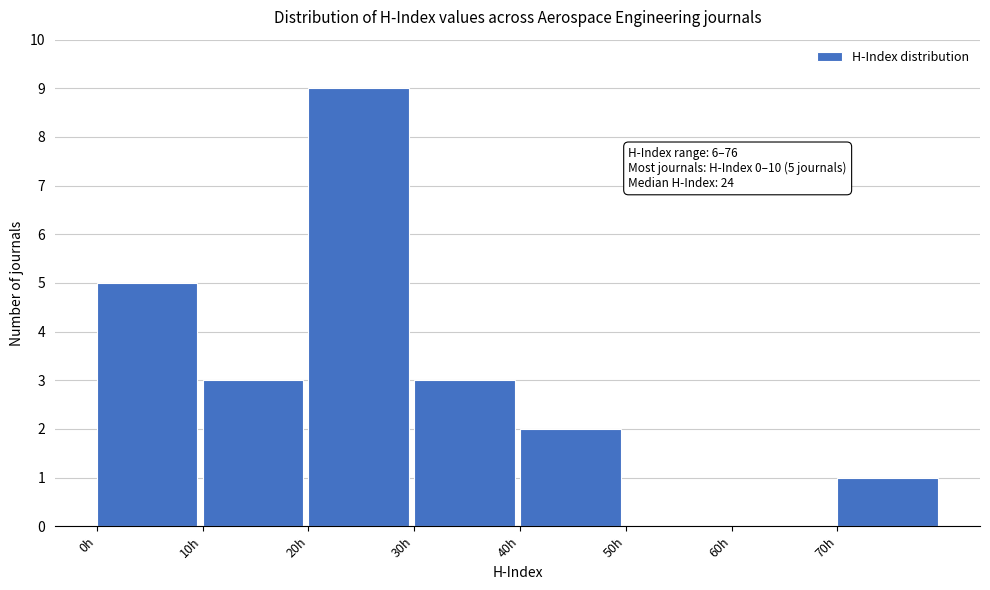

Which range on the x-axis has the tallest bar?

20 to 30